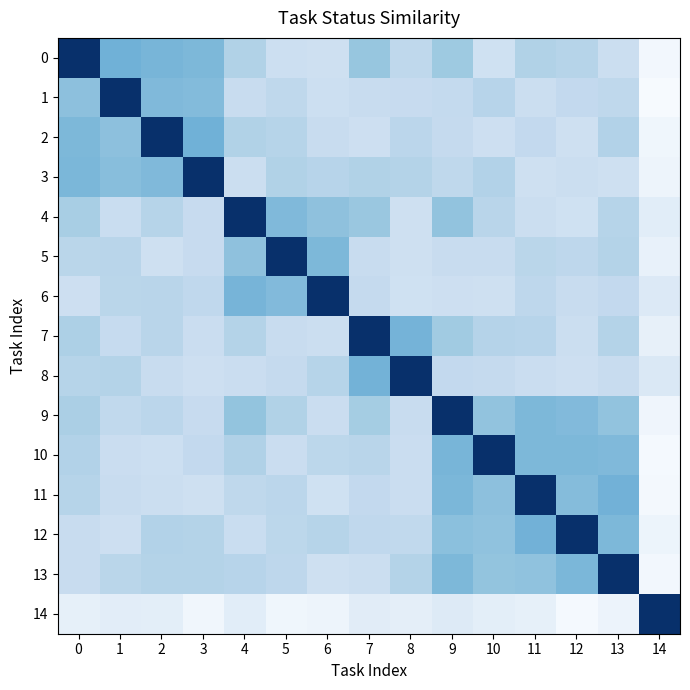

Reading left to right, extract all data points from this chart.

0: 0=1.0	1=0.5	2=0.5	3=0.5	4=0.3	5=0.2	6=0.2	7=0.4	8=0.3	9=0.4	10=0.2	11=0.3	12=0.3	13=0.2	14=0.0
1: 0=0.4	1=1.0	2=0.4	3=0.4	4=0.2	5=0.3	6=0.2	7=0.2	8=0.2	9=0.3	10=0.3	11=0.2	12=0.3	13=0.3	14=0.0
2: 0=0.5	1=0.4	2=1.0	3=0.5	4=0.3	5=0.3	6=0.2	7=0.2	8=0.3	9=0.3	10=0.2	11=0.3	12=0.2	13=0.3	14=0.0
3: 0=0.5	1=0.4	2=0.4	3=1.0	4=0.2	5=0.3	6=0.3	7=0.3	8=0.3	9=0.3	10=0.3	11=0.2	12=0.2	13=0.2	14=0.0
4: 0=0.3	1=0.2	2=0.3	3=0.2	4=1.0	5=0.4	6=0.4	7=0.4	8=0.2	9=0.4	10=0.3	11=0.2	12=0.2	13=0.3	14=0.1
5: 0=0.3	1=0.3	2=0.2	3=0.2	4=0.4	5=1.0	6=0.5	7=0.2	8=0.2	9=0.2	10=0.2	11=0.3	12=0.3	13=0.3	14=0.1
6: 0=0.2	1=0.3	2=0.3	3=0.3	4=0.5	5=0.4	6=1.0	7=0.3	8=0.2	9=0.2	10=0.2	11=0.3	12=0.2	13=0.3	14=0.1
7: 0=0.3	1=0.2	2=0.3	3=0.2	4=0.3	5=0.2	6=0.2	7=1.0	8=0.5	9=0.4	10=0.3	11=0.3	12=0.2	13=0.3	14=0.1
8: 0=0.3	1=0.3	2=0.2	3=0.2	4=0.2	5=0.3	6=0.3	7=0.5	8=1.0	9=0.3	10=0.3	11=0.2	12=0.2	13=0.2	14=0.1
9: 0=0.3	1=0.3	2=0.3	3=0.2	4=0.4	5=0.3	6=0.2	7=0.4	8=0.2	9=1.0	10=0.4	11=0.5	12=0.4	13=0.4	14=0.0
10: 0=0.3	1=0.2	2=0.2	3=0.3	4=0.3	5=0.2	6=0.3	7=0.3	8=0.2	9=0.5	10=1.0	11=0.5	12=0.5	13=0.4	14=0.0
11: 0=0.3	1=0.2	2=0.2	3=0.2	4=0.3	5=0.3	6=0.2	7=0.3	8=0.2	9=0.5	10=0.4	11=1.0	12=0.4	13=0.5	14=0.0
12: 0=0.2	1=0.2	2=0.3	3=0.3	4=0.2	5=0.3	6=0.3	7=0.3	8=0.3	9=0.4	10=0.4	11=0.5	12=1.0	13=0.5	14=0.1
13: 0=0.2	1=0.3	2=0.3	3=0.3	4=0.3	5=0.3	6=0.2	7=0.2	8=0.3	9=0.5	10=0.4	11=0.4	12=0.5	13=1.0	14=0.0
14: 0=0.1	1=0.1	2=0.1	3=0.0	4=0.1	5=0.0	6=0.0	7=0.1	8=0.1	9=0.1	10=0.1	11=0.1	12=0.0	13=0.1	14=1.0